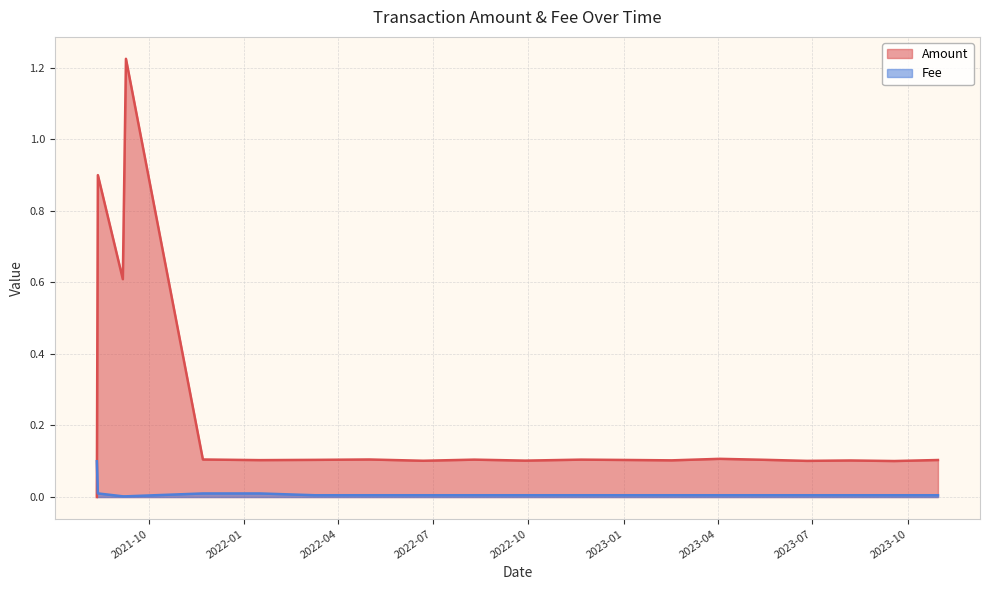

Between 2023-09-18 and 2023-01-05, which is larger?

2023-01-05